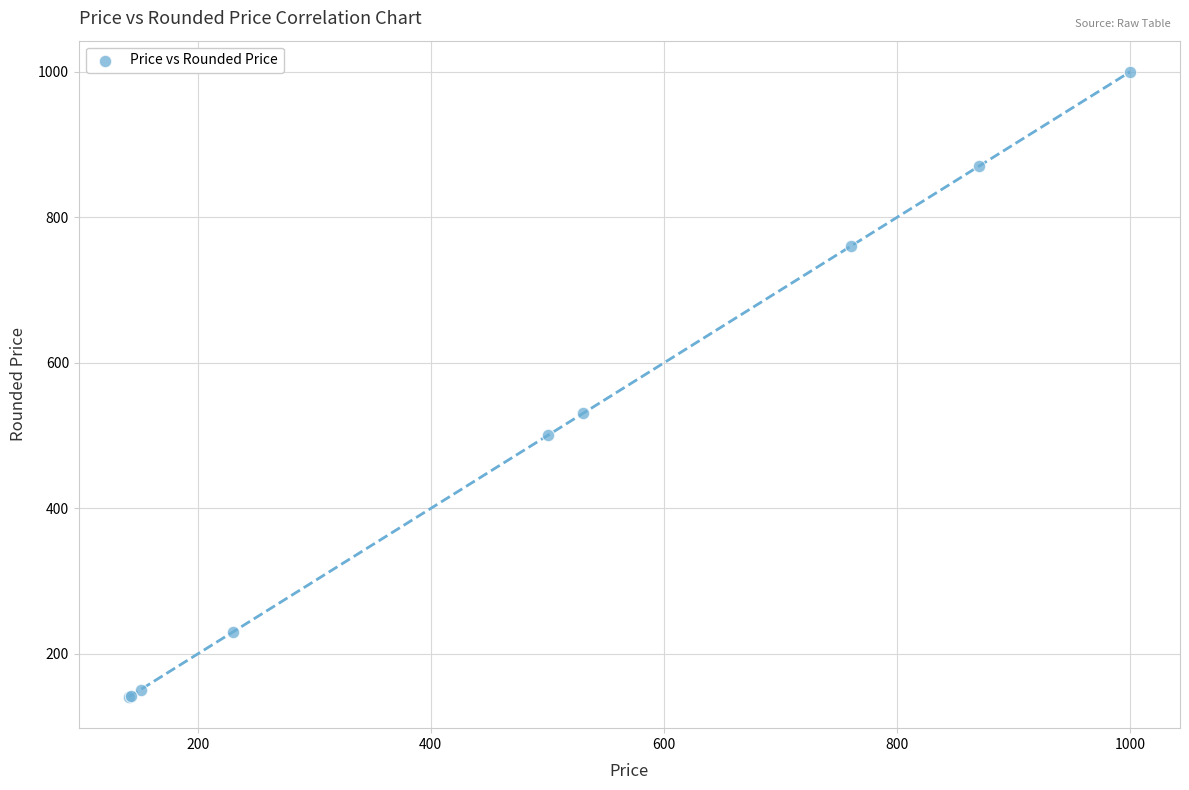

What Y value in the scatter plot is closest to 570?

530.6